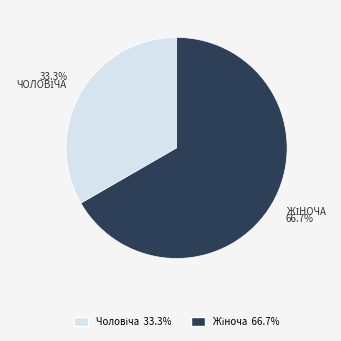

Does any single category account for the majority?

Yes